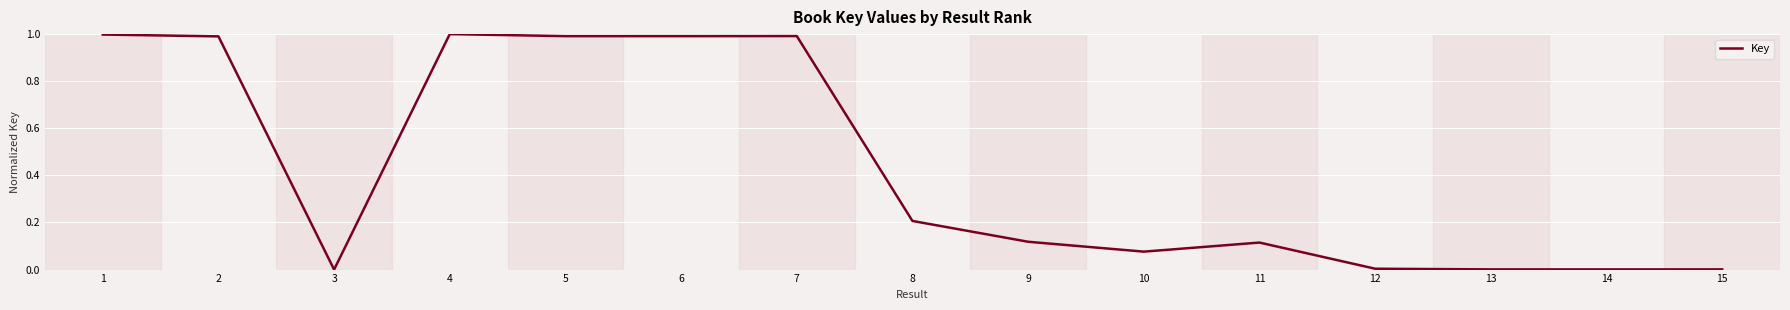

True or false: the data shows 0.0 at 13.

True